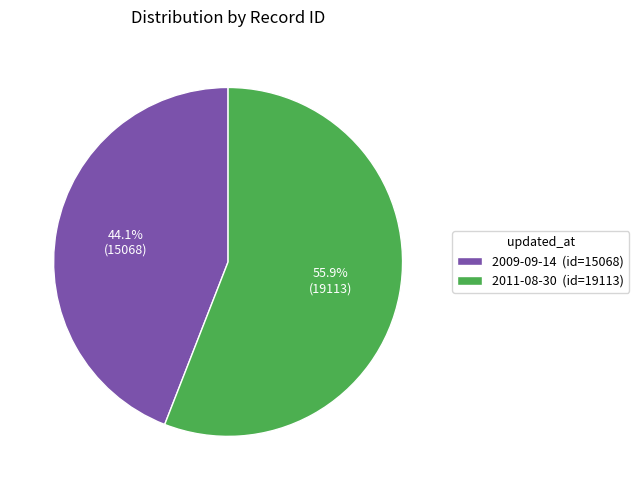

Is the sum of 2011-08-30 and 2009-09-14 greater than half?

Yes